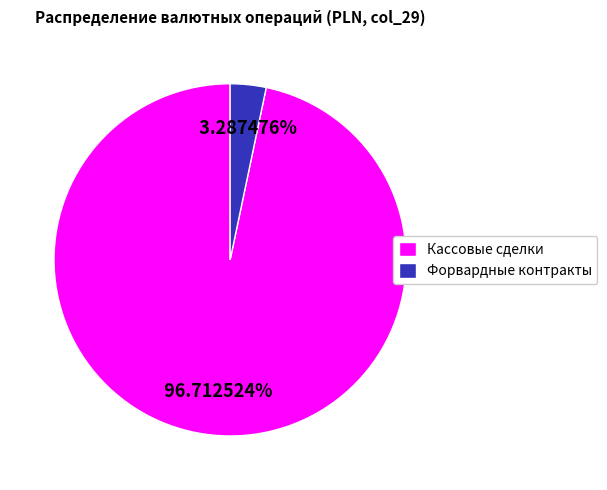

What is the smallest slice in the pie chart?

Форвардные контракты